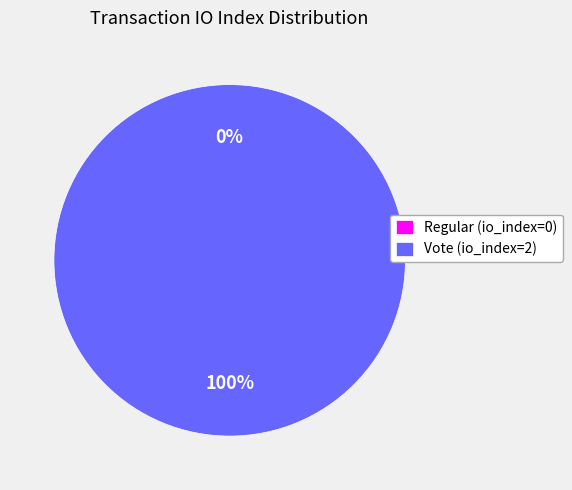

Is there a majority slice in this chart?

Yes